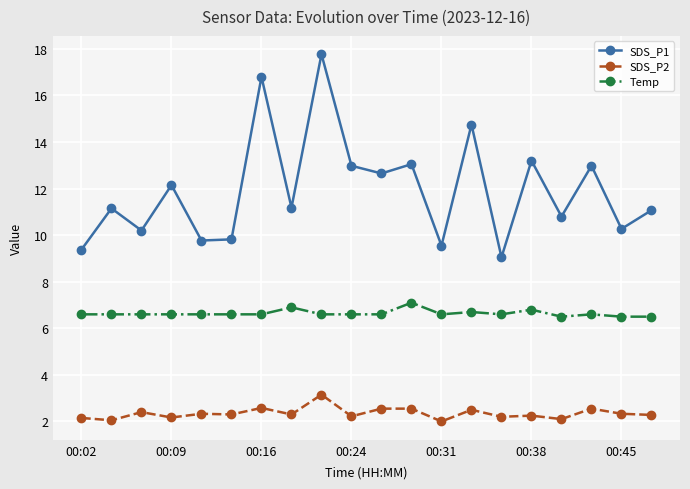

Does the chart have visible grid lines?

Yes